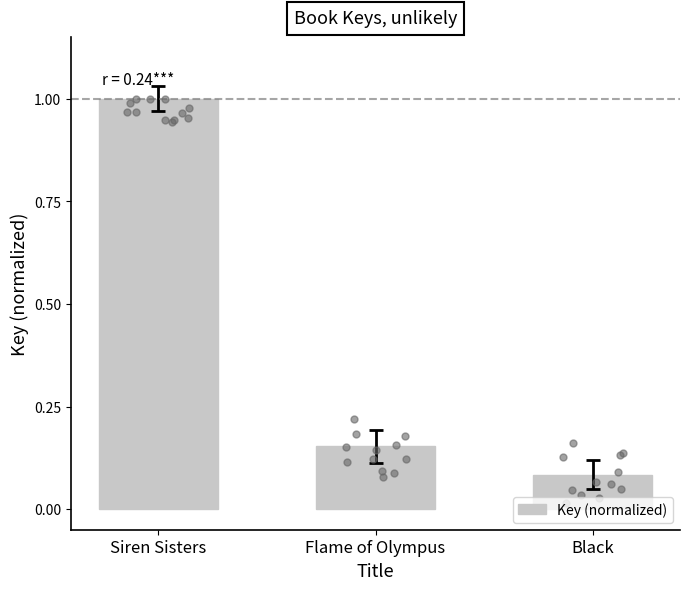

What is the change in value from Siren Sisters to Flame of Olympus?

-0.8